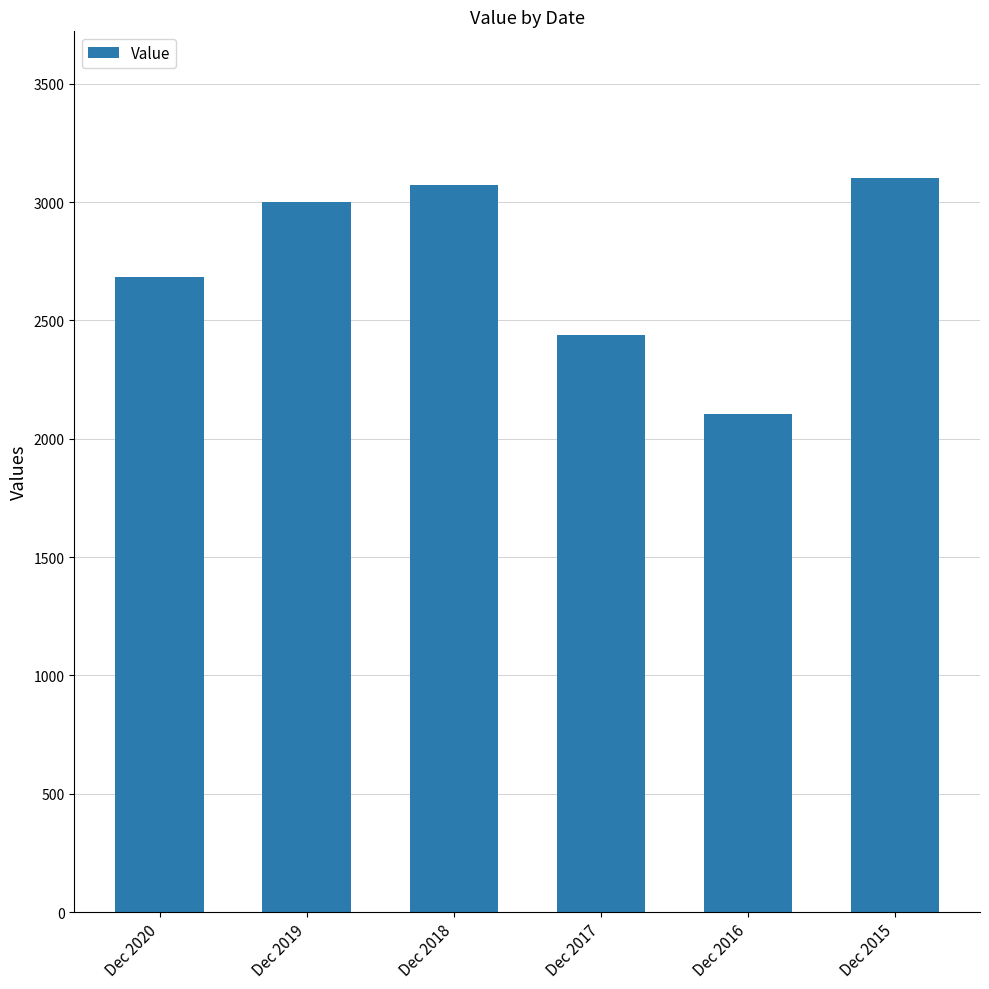

What is the greatest value displayed?

3101.4